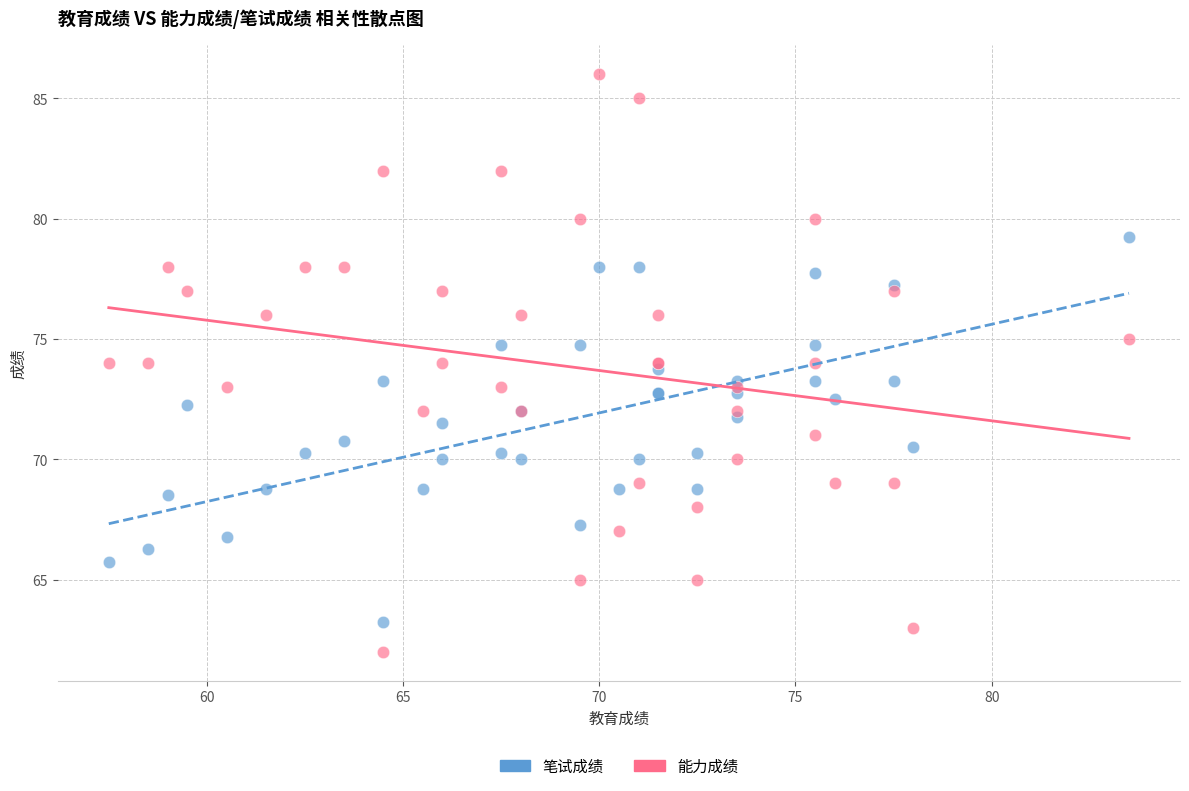

What is the X range (max minus min) for the scatter plot?

26.0